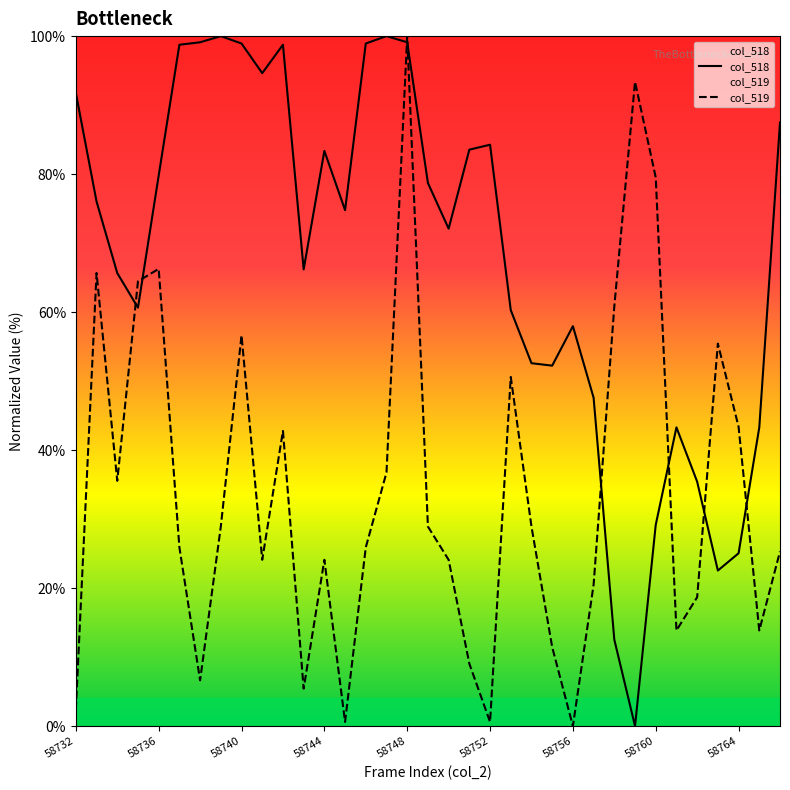

How many data points in col_519 are less than 25?

15